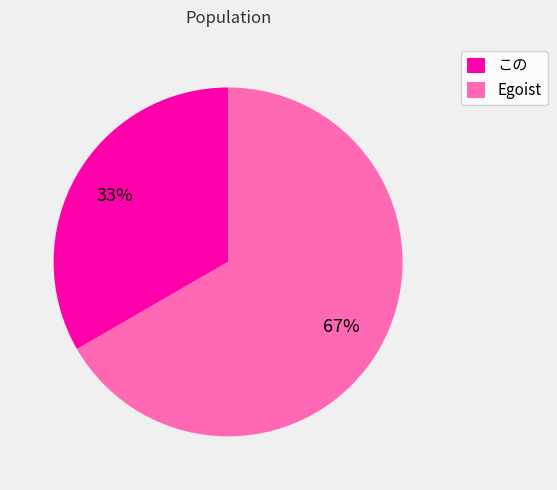

Combined, do この and Egoist account for over 50%?

Yes